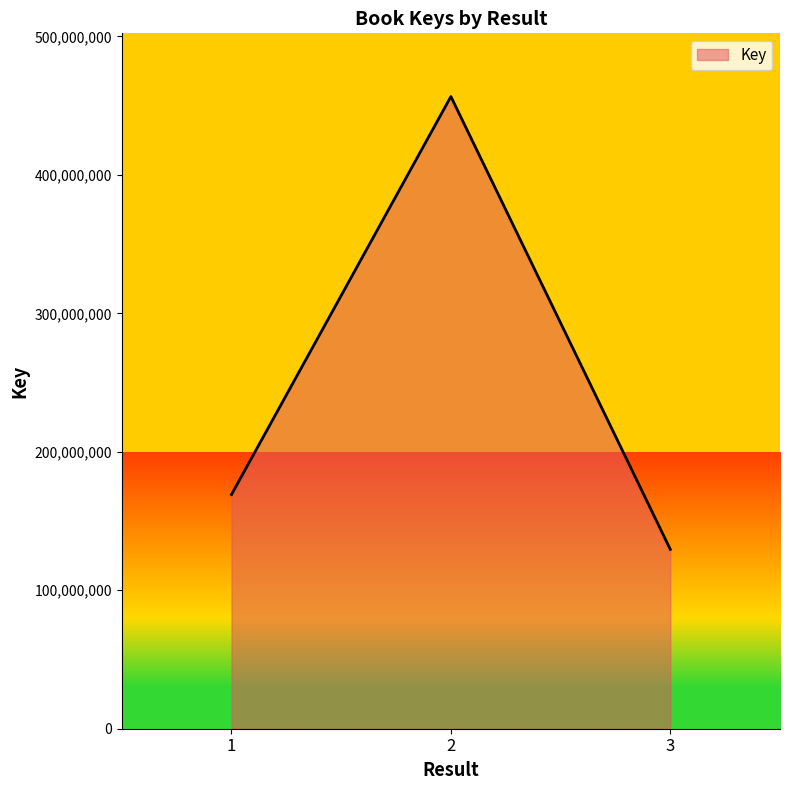

How many series are shown in this chart?

1